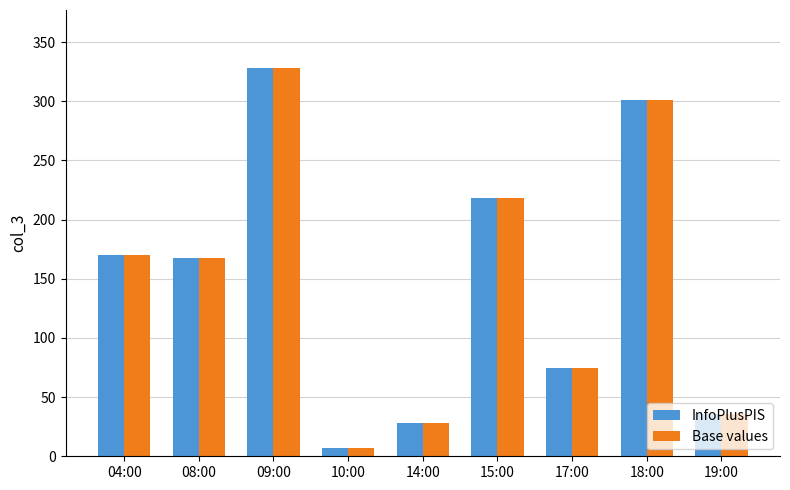

At which category is the sum across all series the highest?

09:00